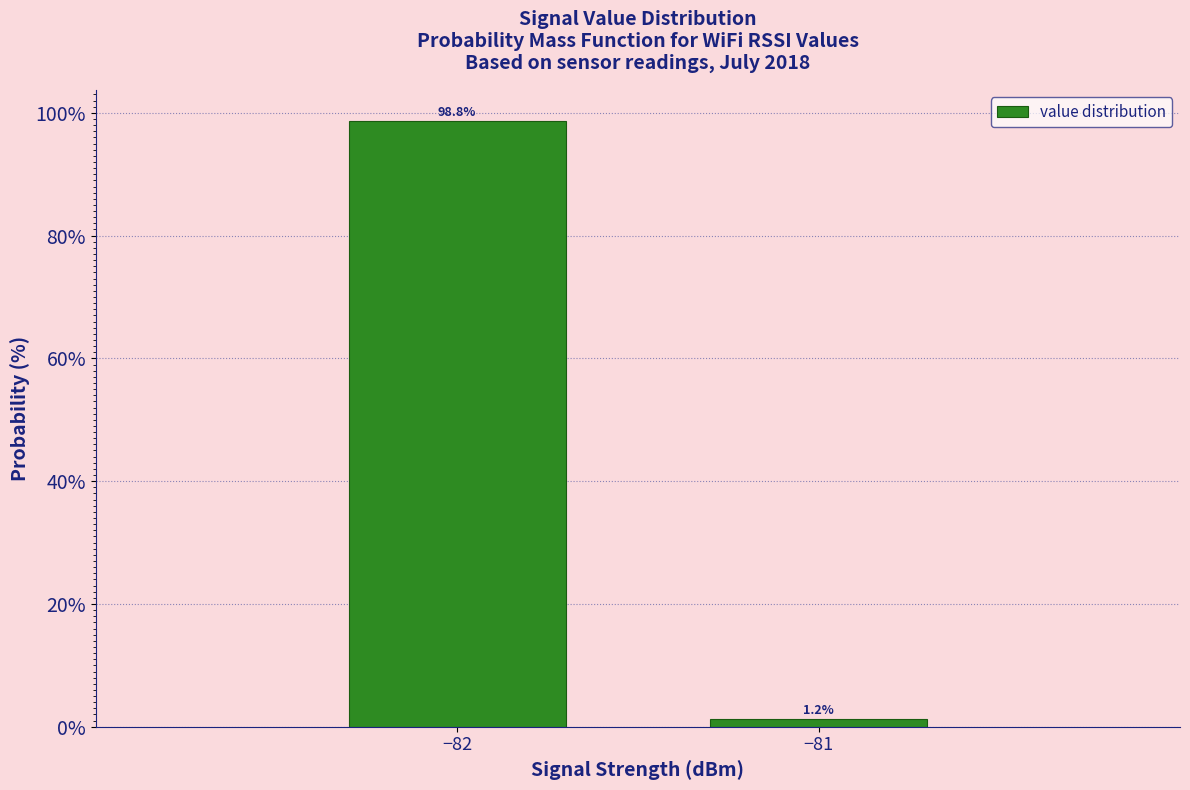

What is the value of the 1st bar from the left?

98.8